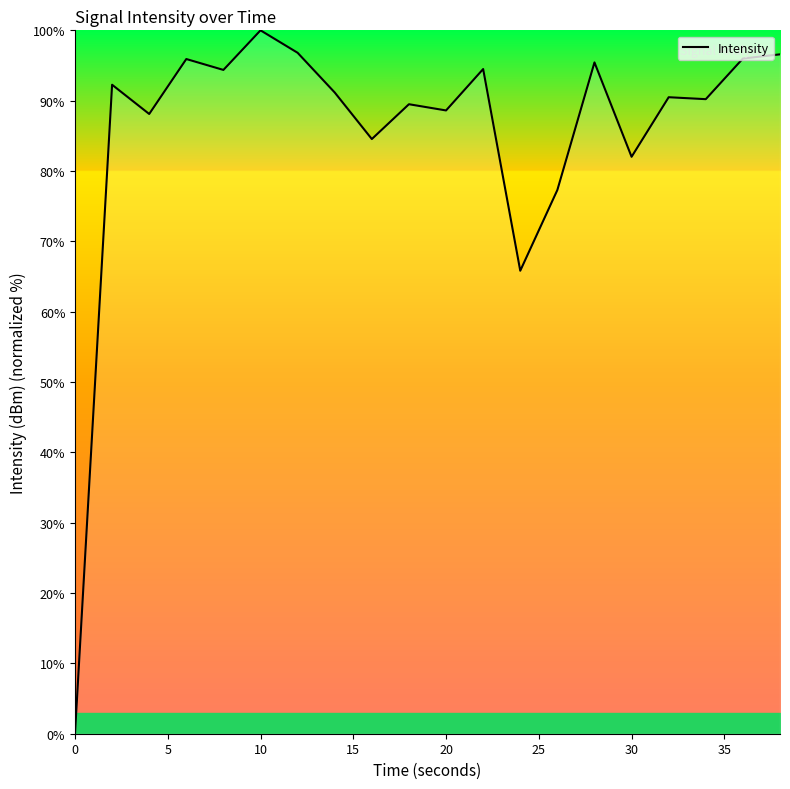

What is the difference between the maximum and minimum values?

100.0